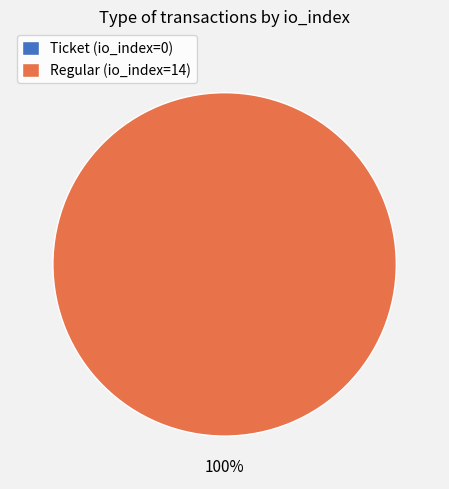

To the nearest percent, what is the combined percentage of Ticket (index 0) and Regular (index 14)?

100%